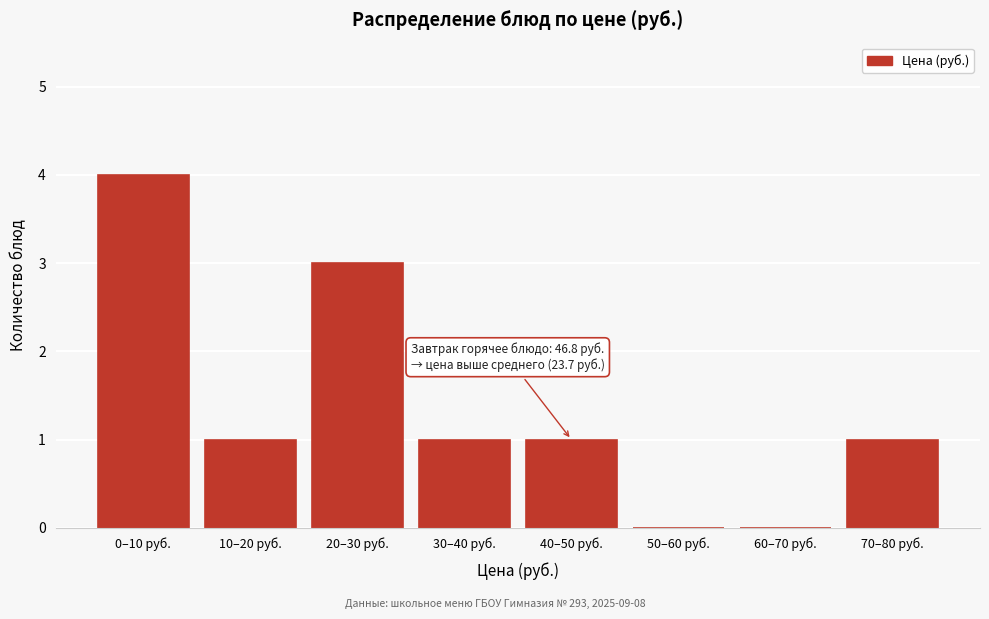

Reading left to right, transcribe all the data shown in this chart.

0–10 руб.=4	10–20 руб.=1	20–30 руб.=3	30–40 руб.=1	40–50 руб.=1	50–60 руб.=0	60–70 руб.=0	70–80 руб.=1